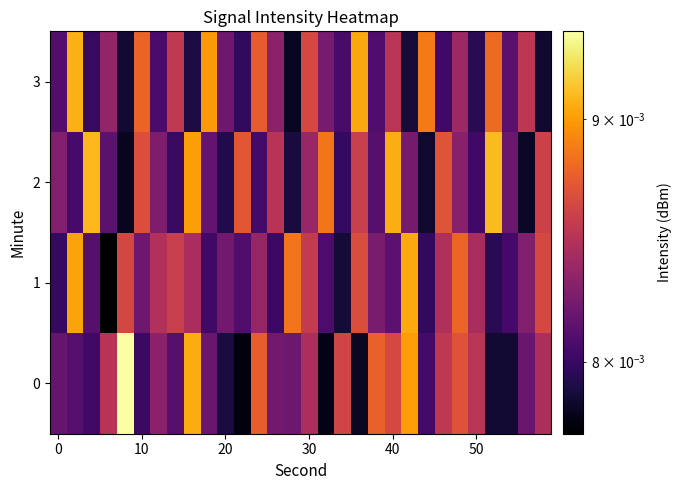

Which series has the largest total across all categories?

2